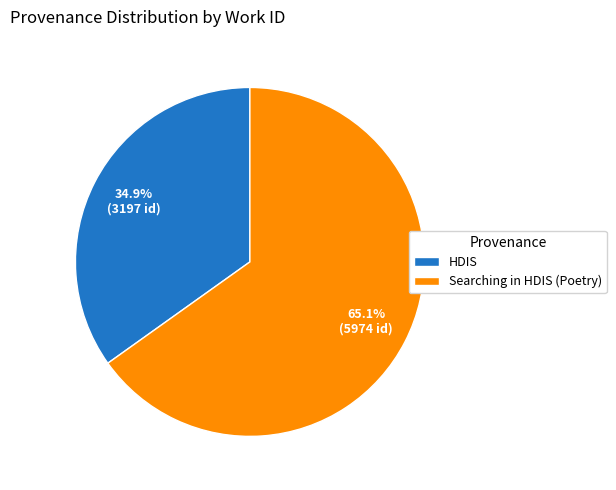

To the nearest percent, what is the difference between the largest and smallest slice percentages?

30%